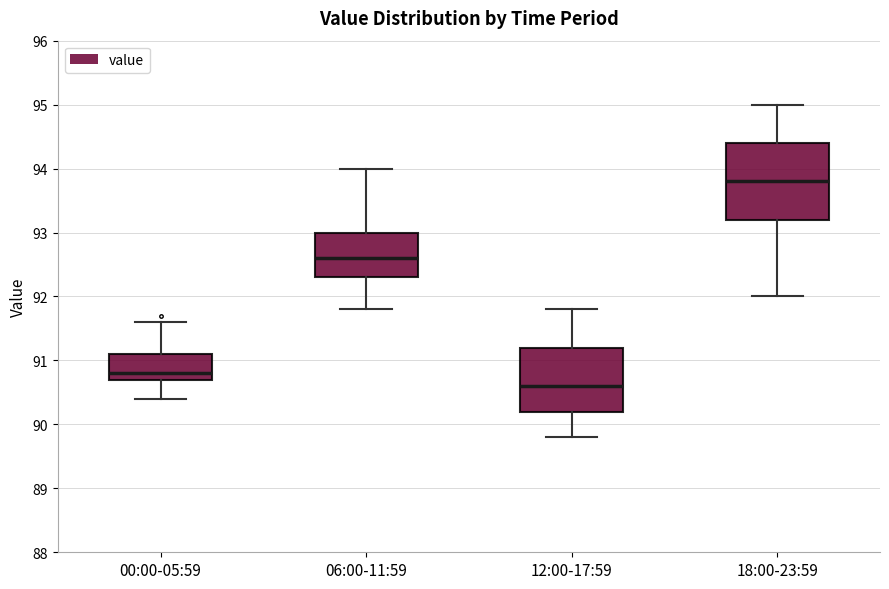

Which box is the tallest, from its lower edge to its upper edge?

18:00-23:59